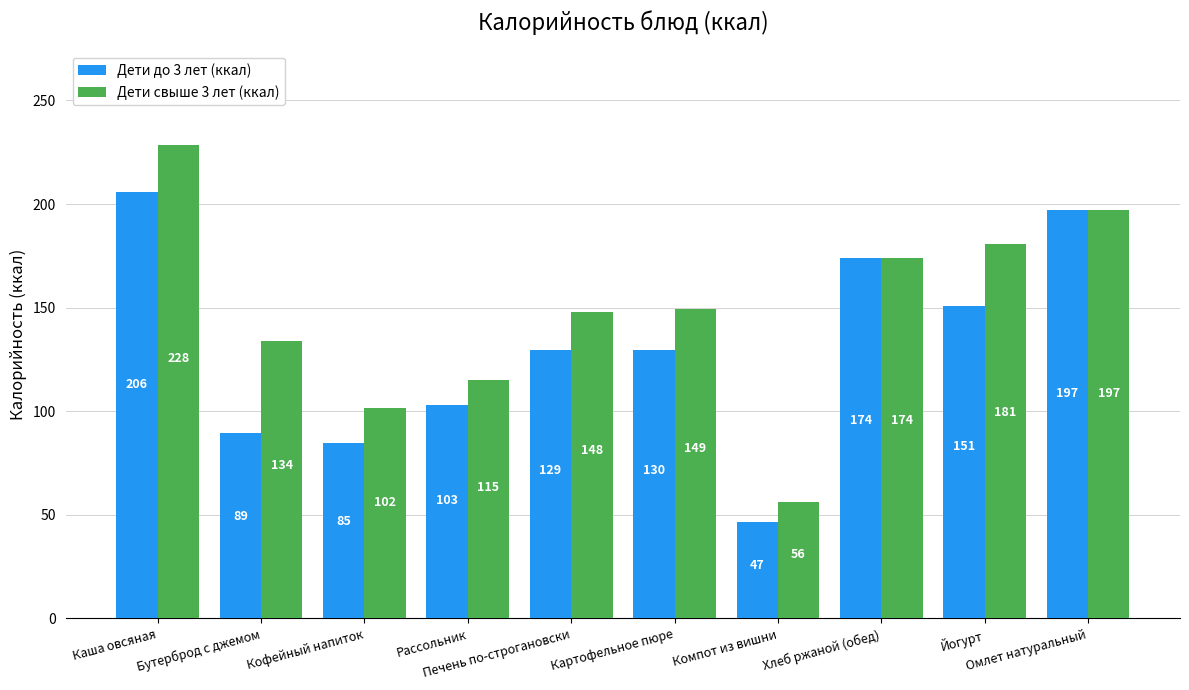

What is the total value across all series at Хлеб ржаной (обед)?

348.0